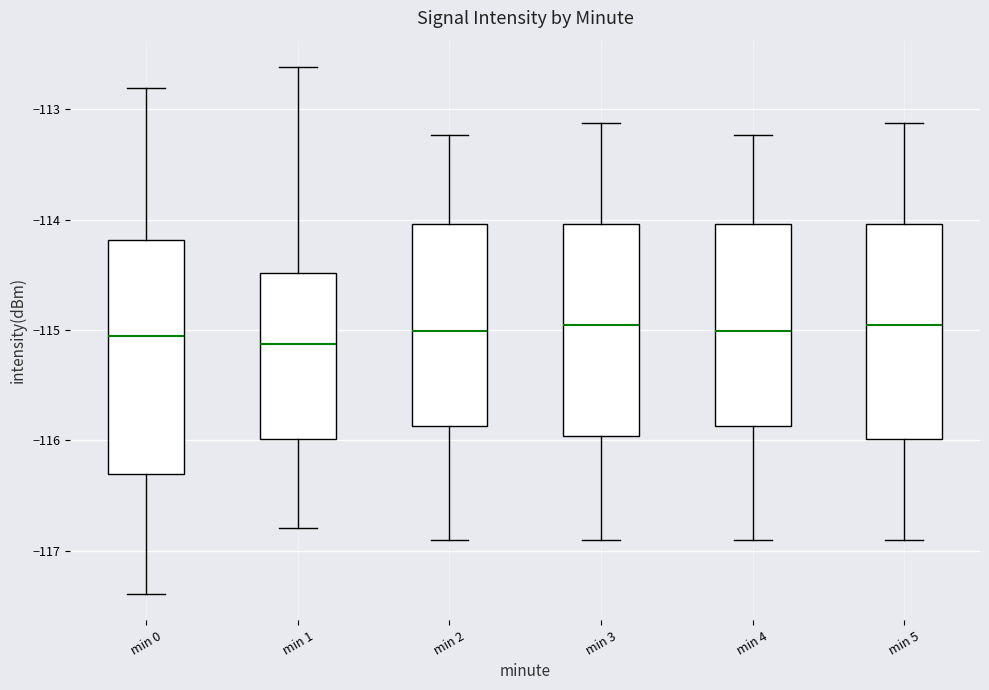

Comparing the boxes themselves (not the whiskers), which one is the tallest?

min 0